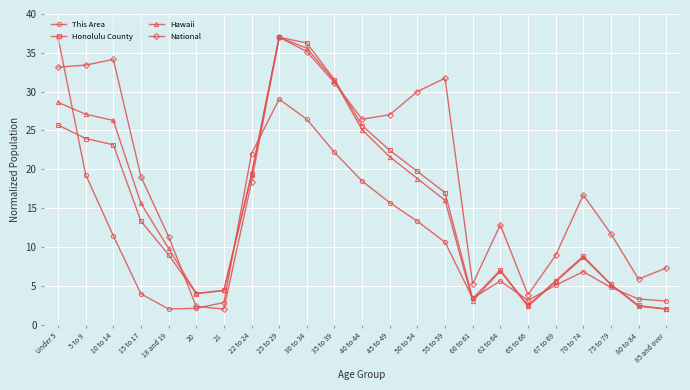

True or false: Hawaii has more than 2 interior local peaks.

True